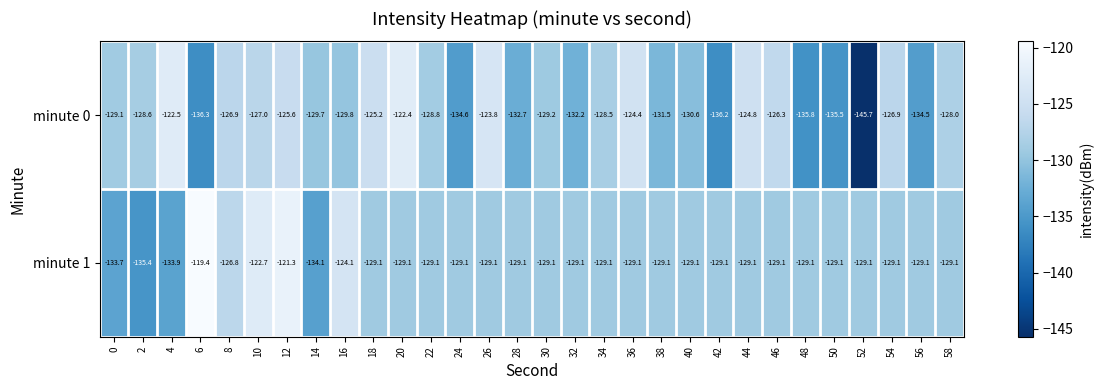

The minute 0 series shows -177.7 at 14. True or false?

False